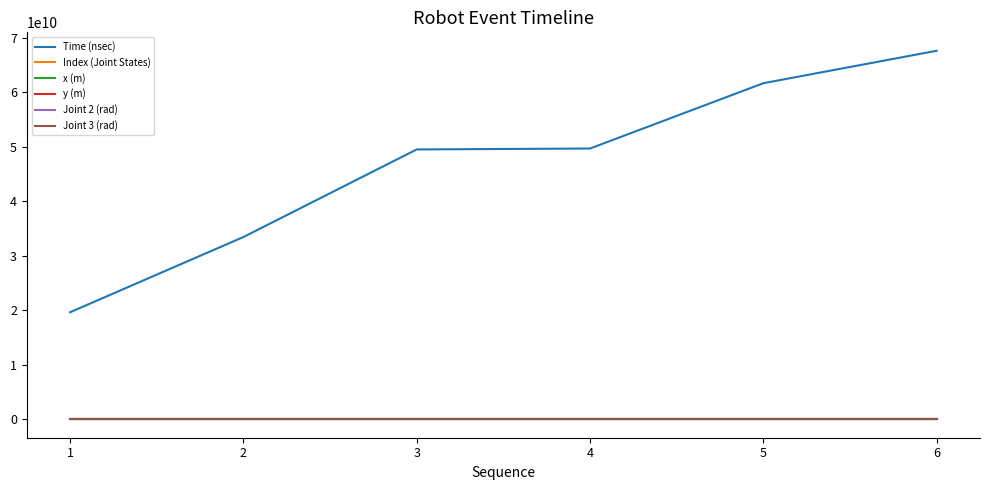

Is this an area chart (filled region under the line)?

No